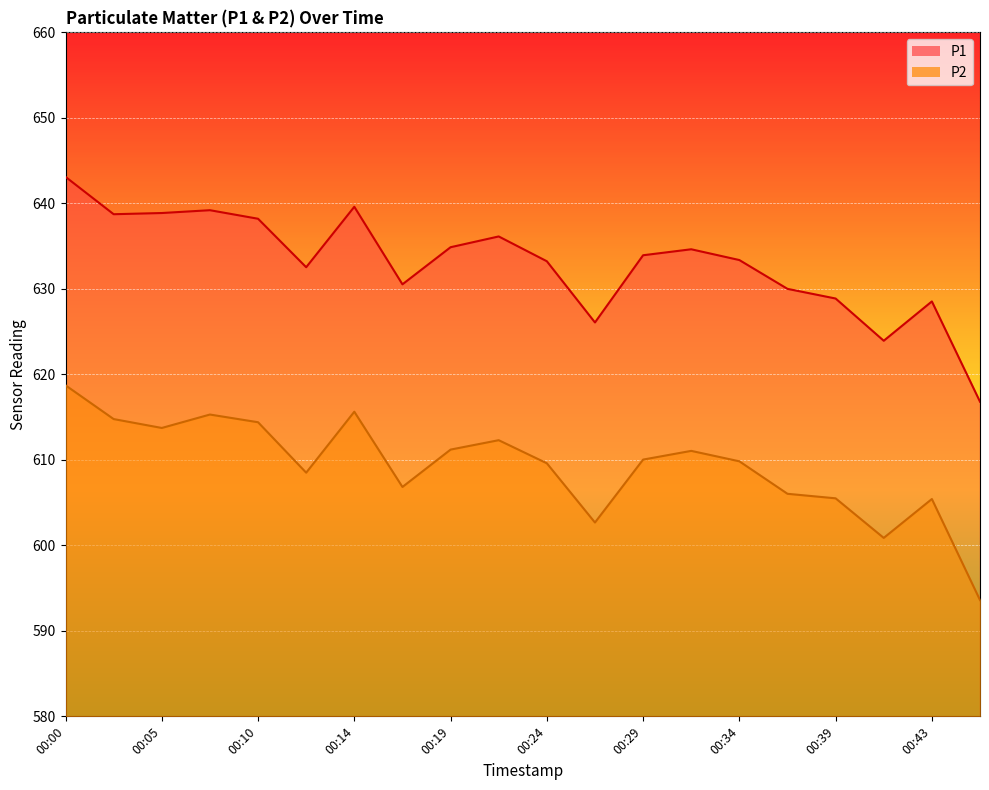

Which category has the highest value across all series?

00:00